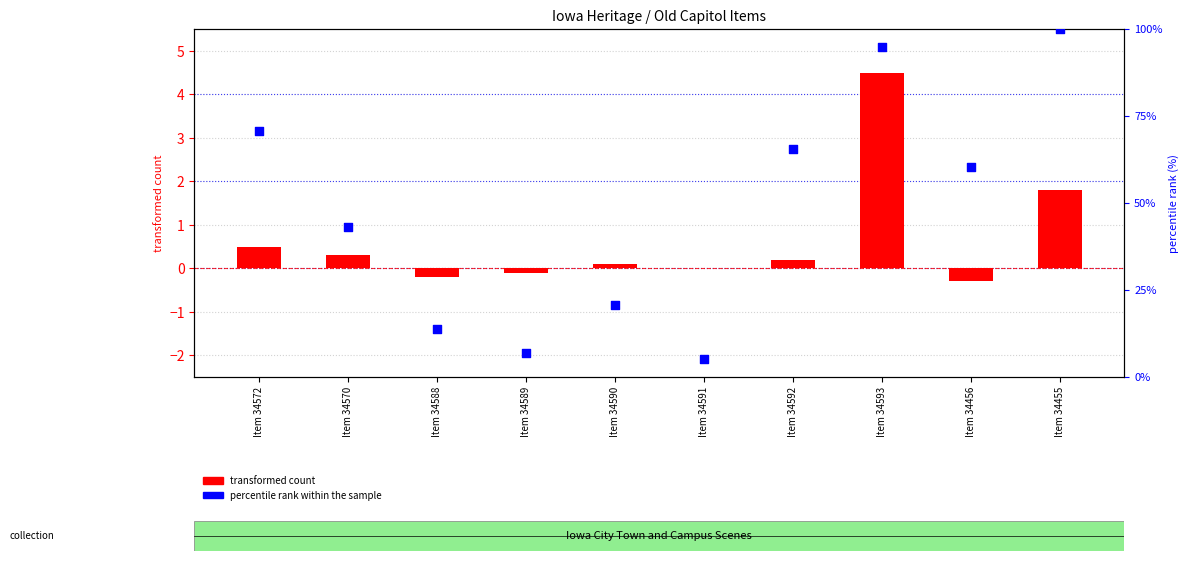

At how many categories does at least one series exceed 50?

5